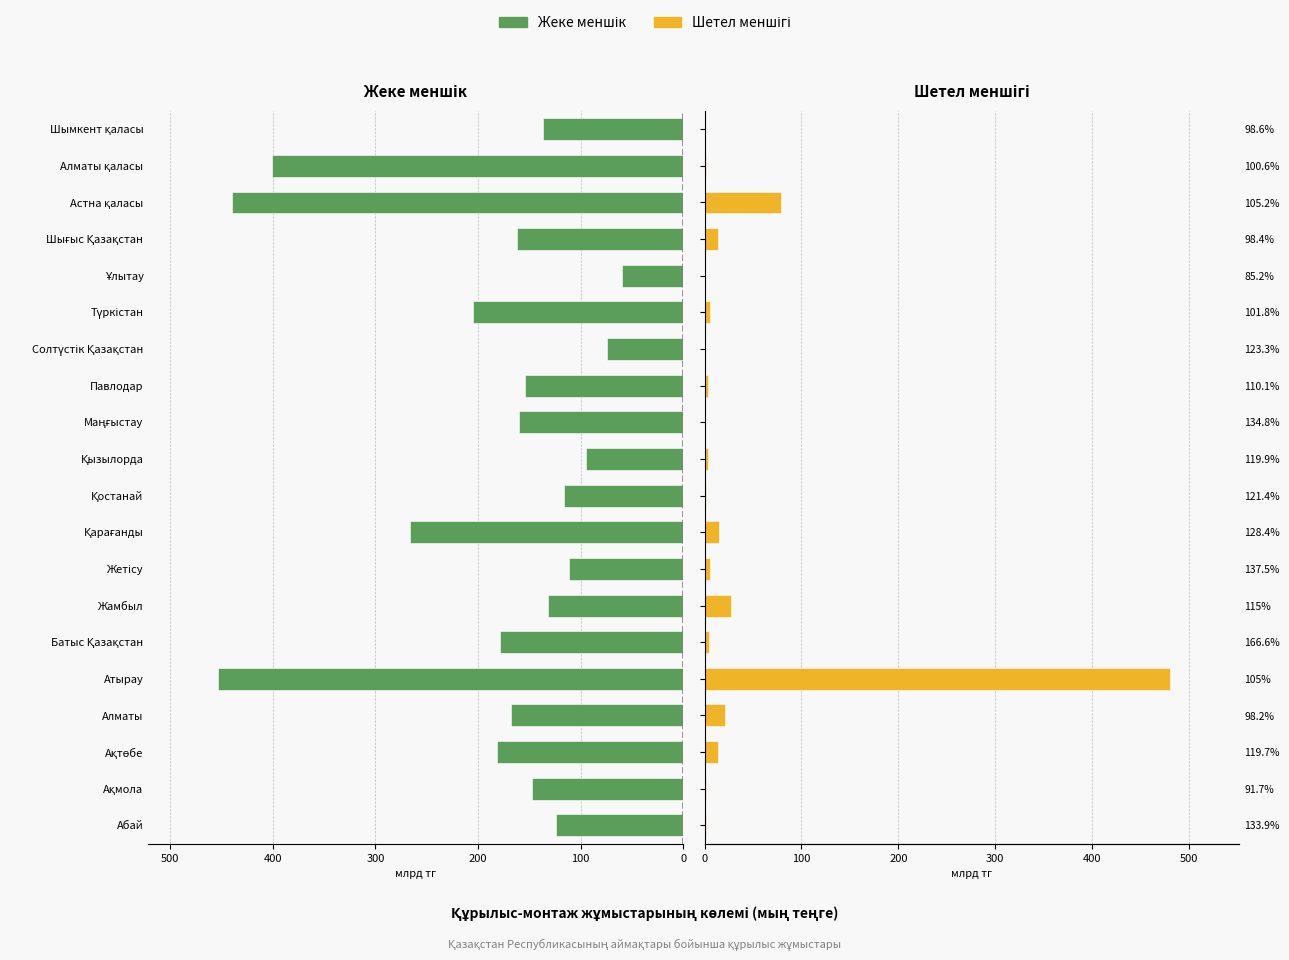

Which series has the widest spread of values?

Шетел меншігі